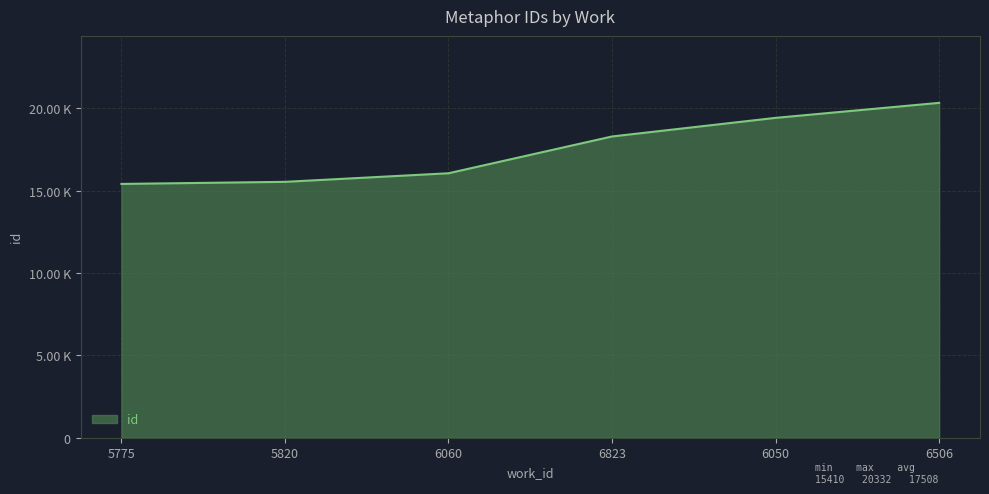

What is the change in value from 6823 to 6050?

+1130